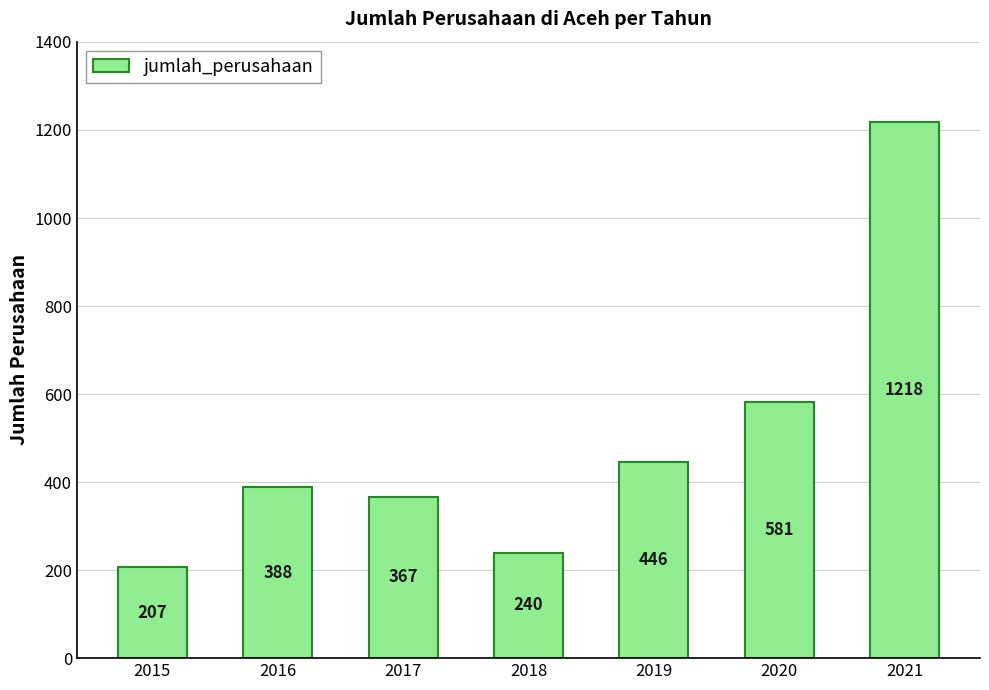

How many values are below 388?

3